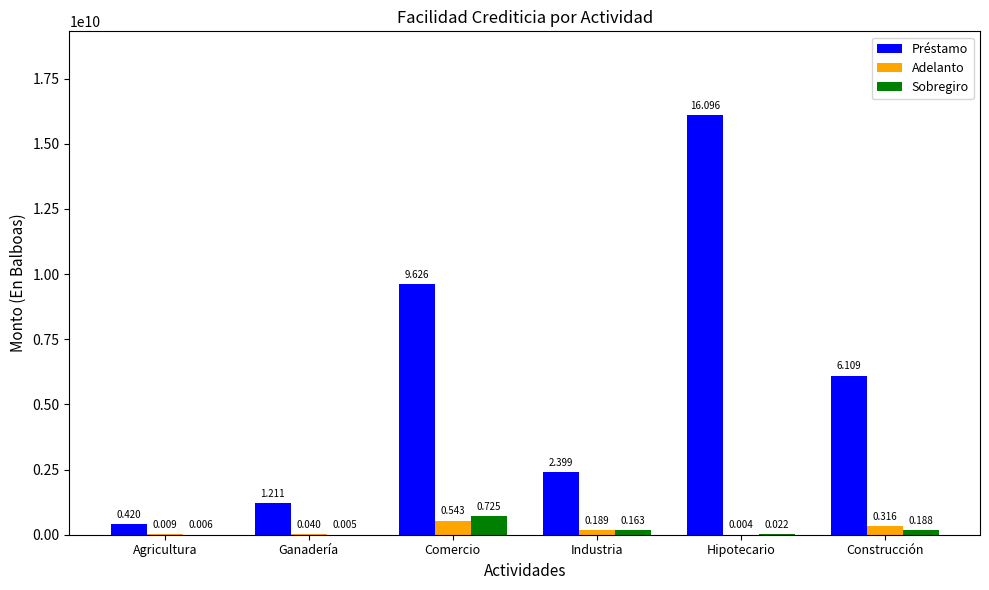

At Agricultura, list the series in order from smallest to largest.

Sobregiro, Adelanto, Préstamo